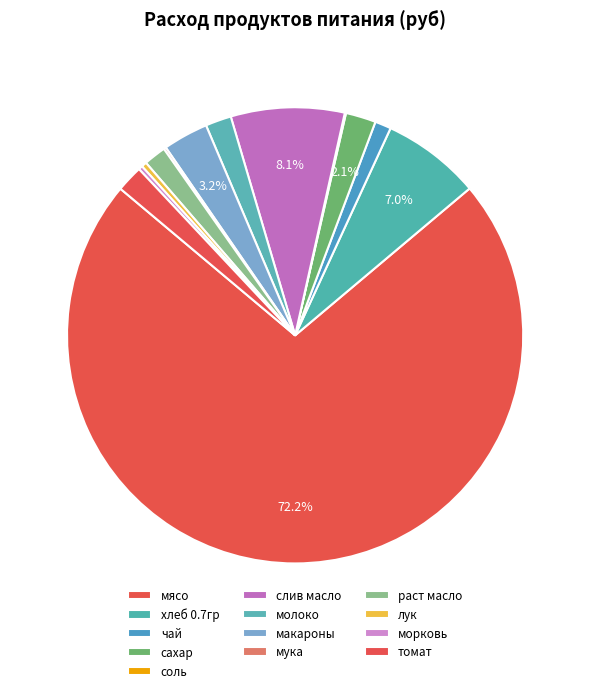

What percentage is the чай slice, to the nearest percent?

1%